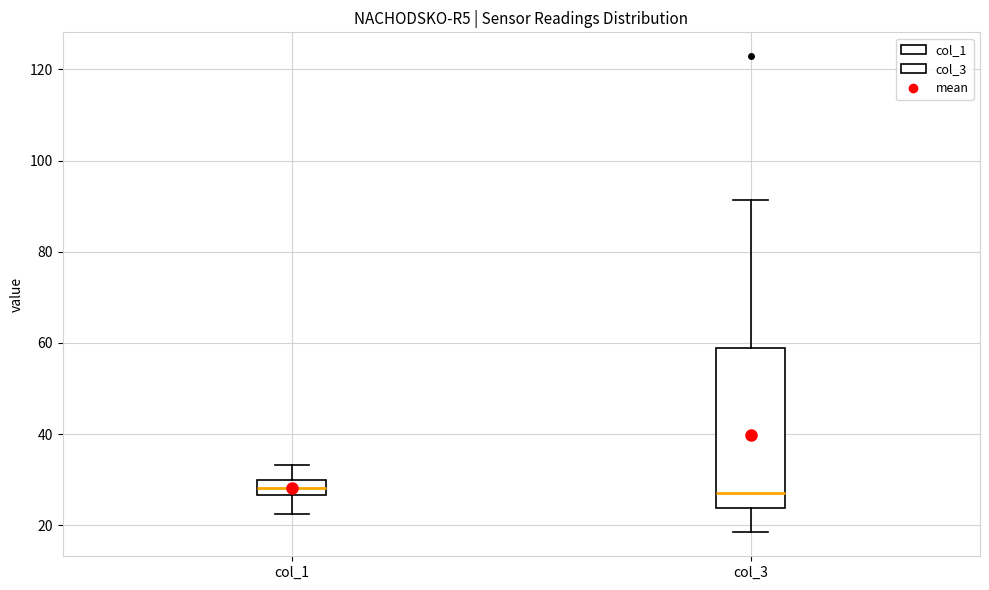

Which box is the tallest, from its lower edge to its upper edge?

col_3